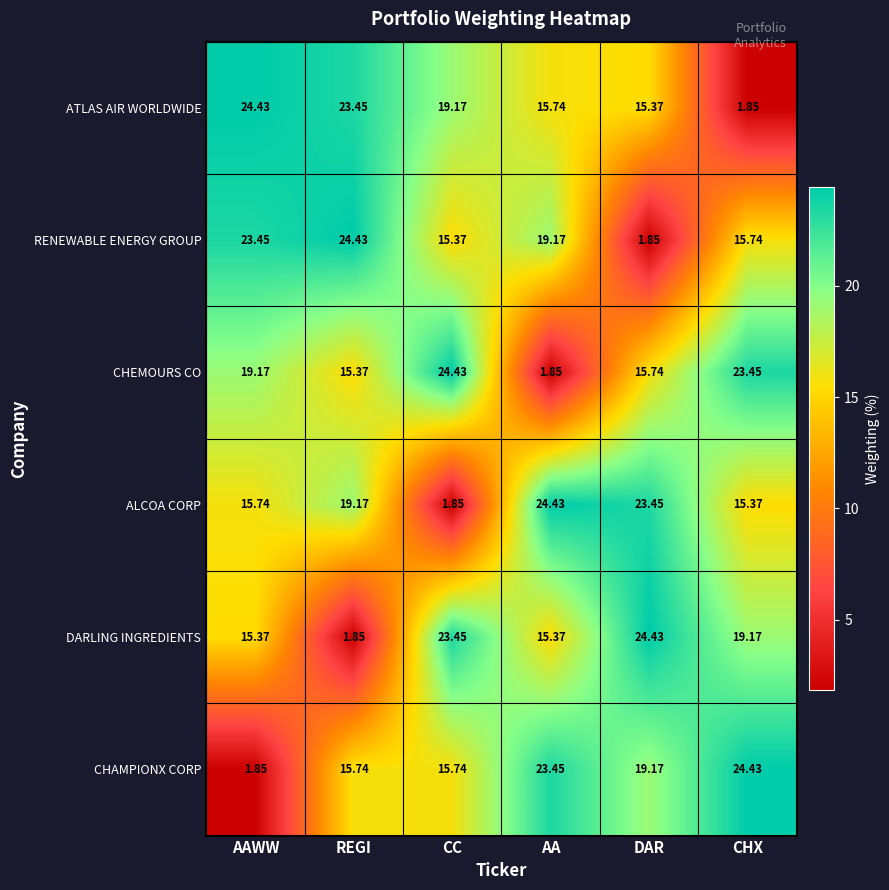

Where is ALCOA CORP nearest to the value 13?

CHX